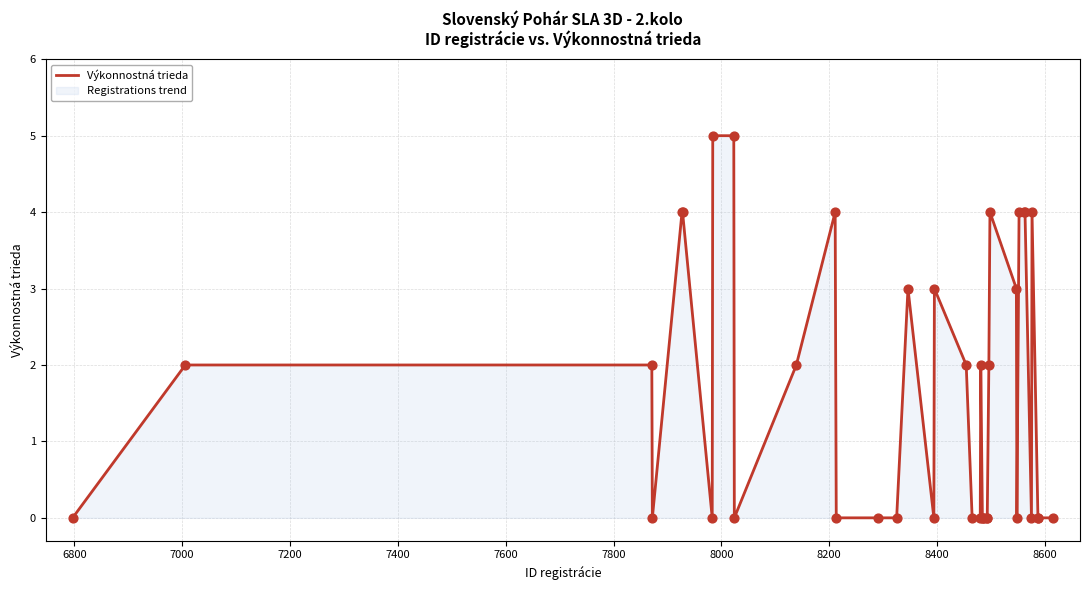

What is the maximum value shown in the chart?

5